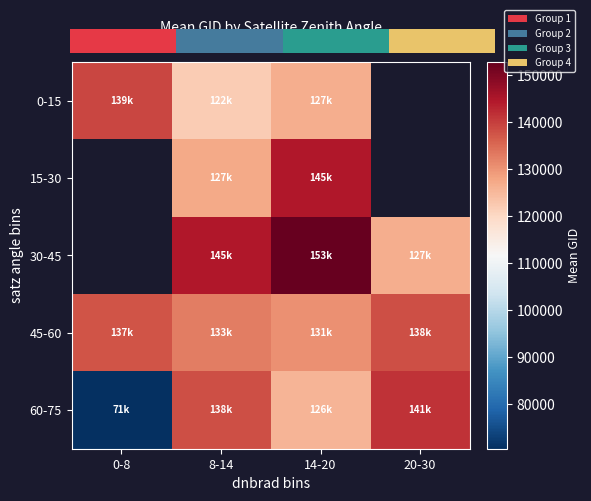

At which category is the sum across all series the highest?

14-20